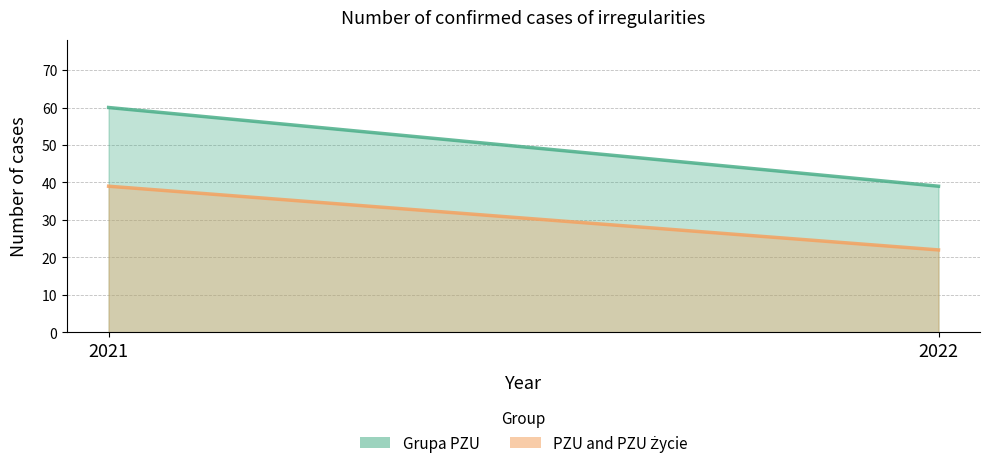

What is the smallest value displayed?

22